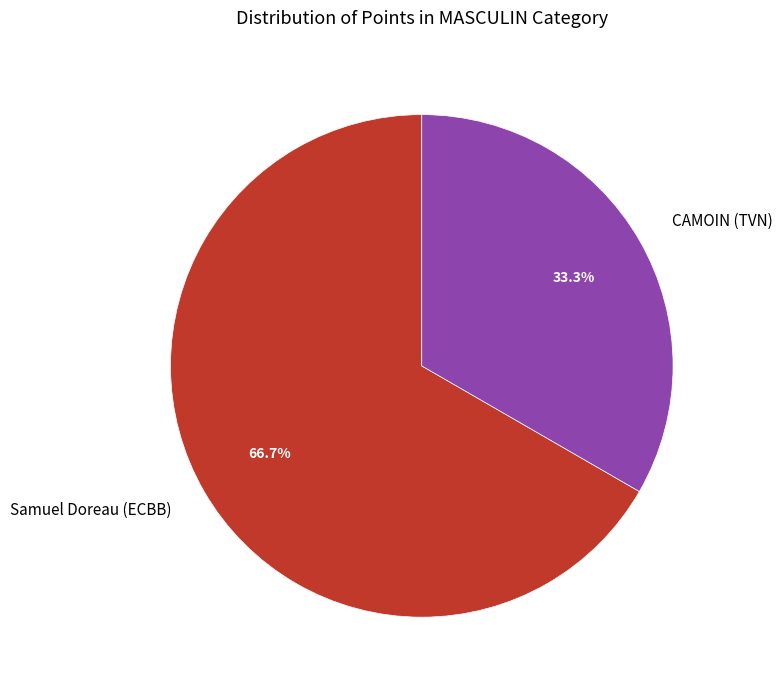

Count the number of slices in the pie.

2